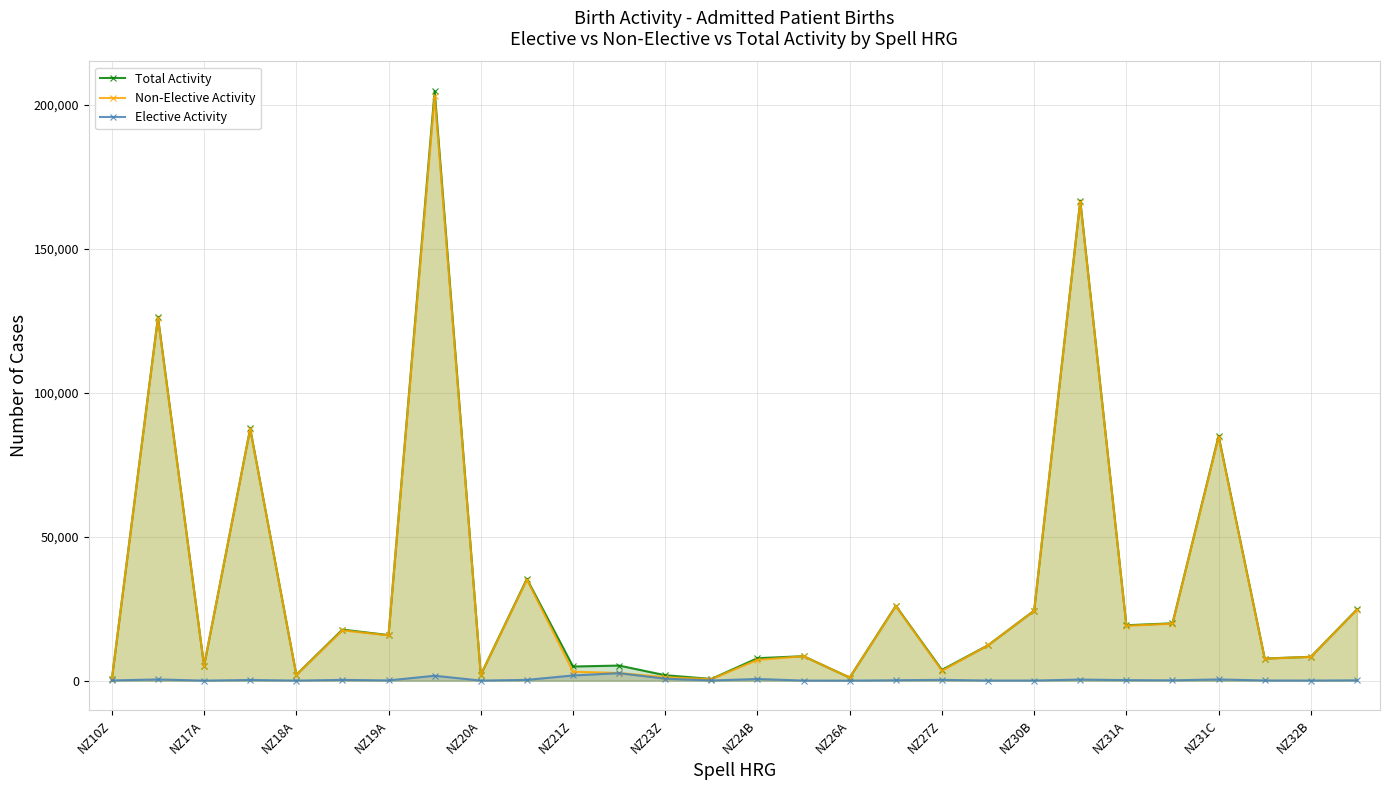

The value of Total Activity at NZ17A is 5178. True or false?

True